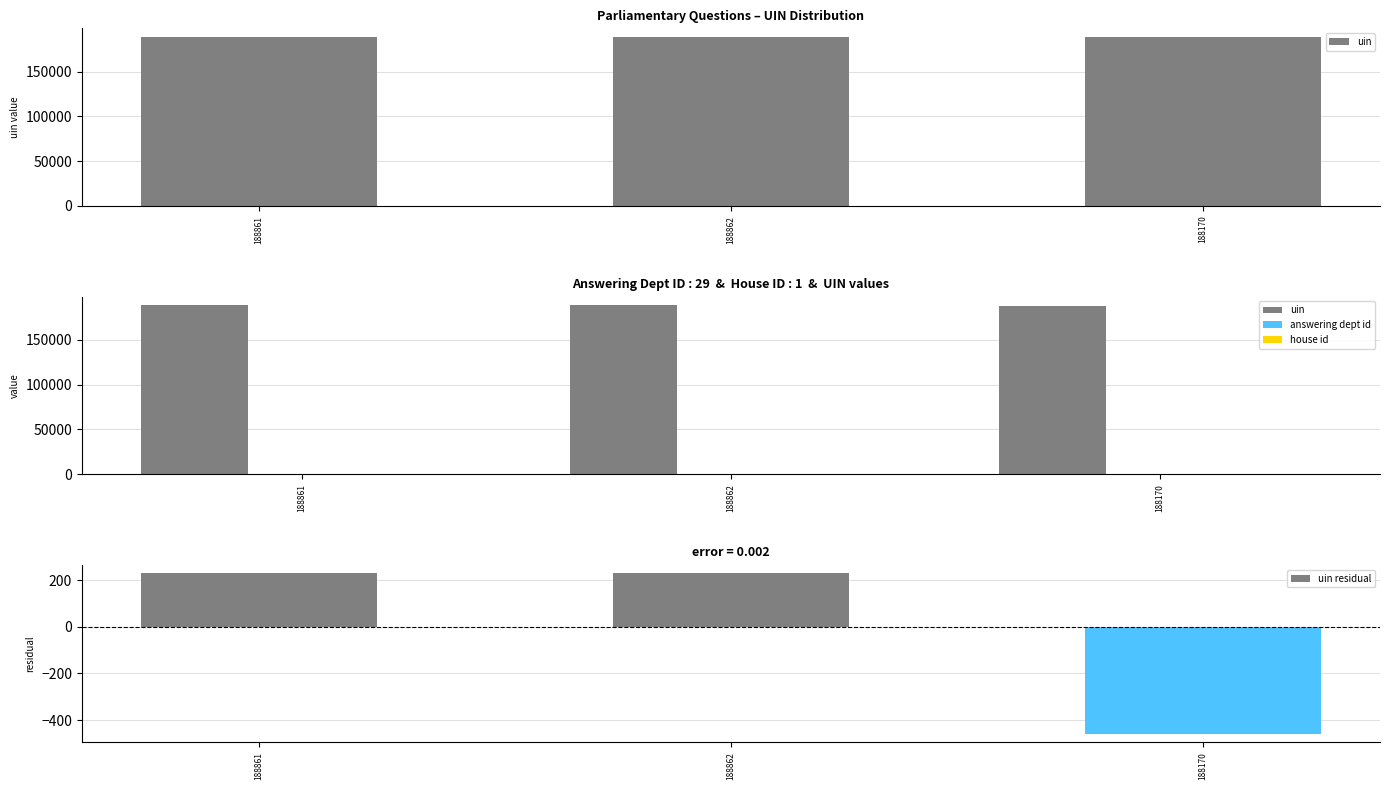

What is the smallest value displayed?

-461